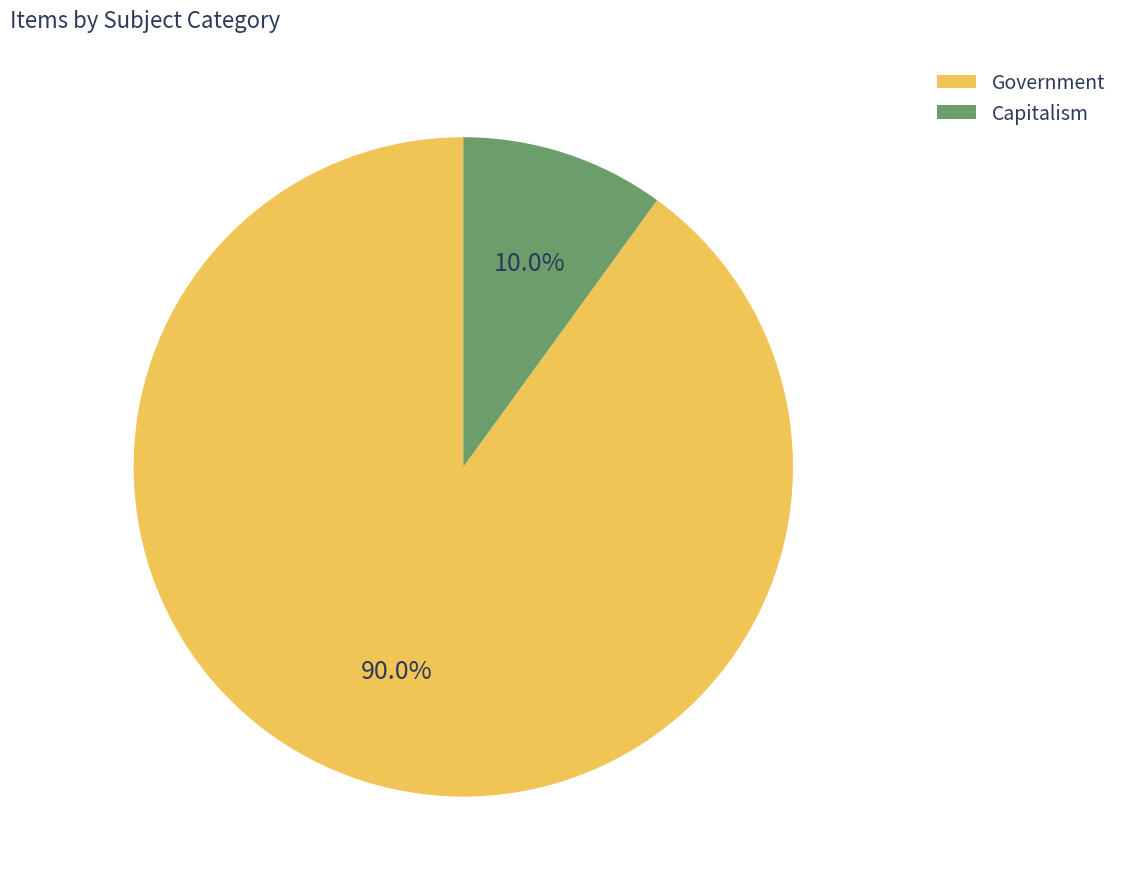

Does any single category account for the majority?

Yes